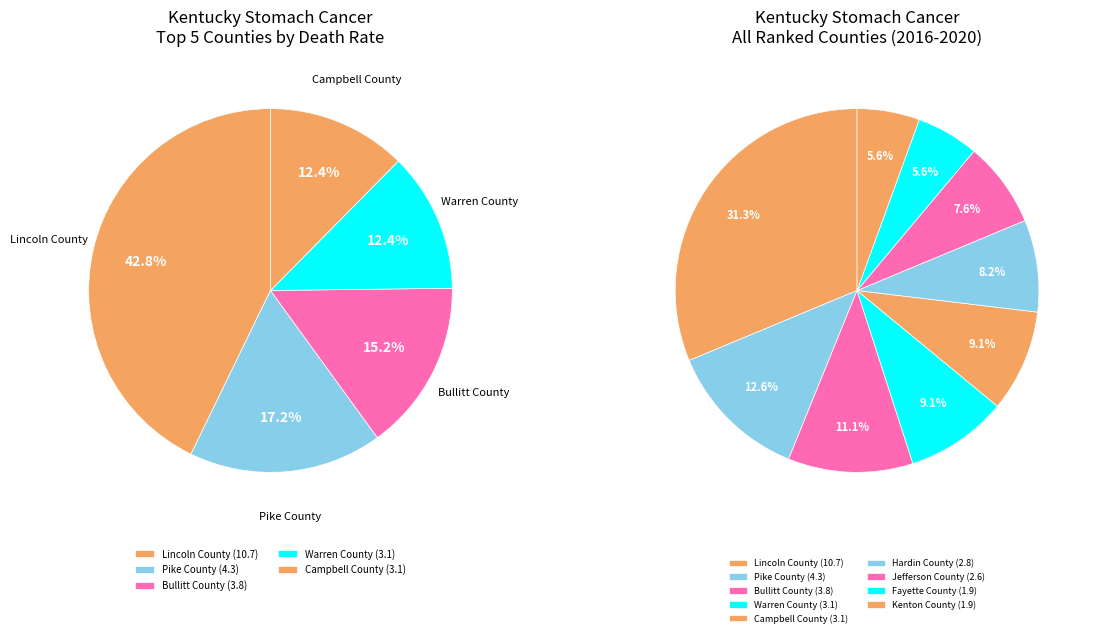

To the nearest percent, what portion does Hardin County represent?

8%